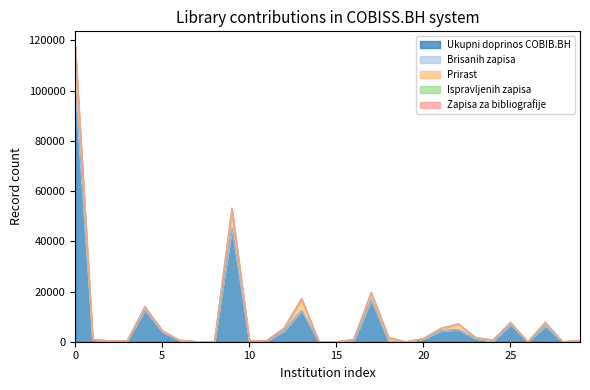

What are all the series names shown in the legend?

Ukupni doprinos COBIB.BH, Brisanih zapisa, Prirast, Ispravljenih zapisa, Zapisa za bibliografije